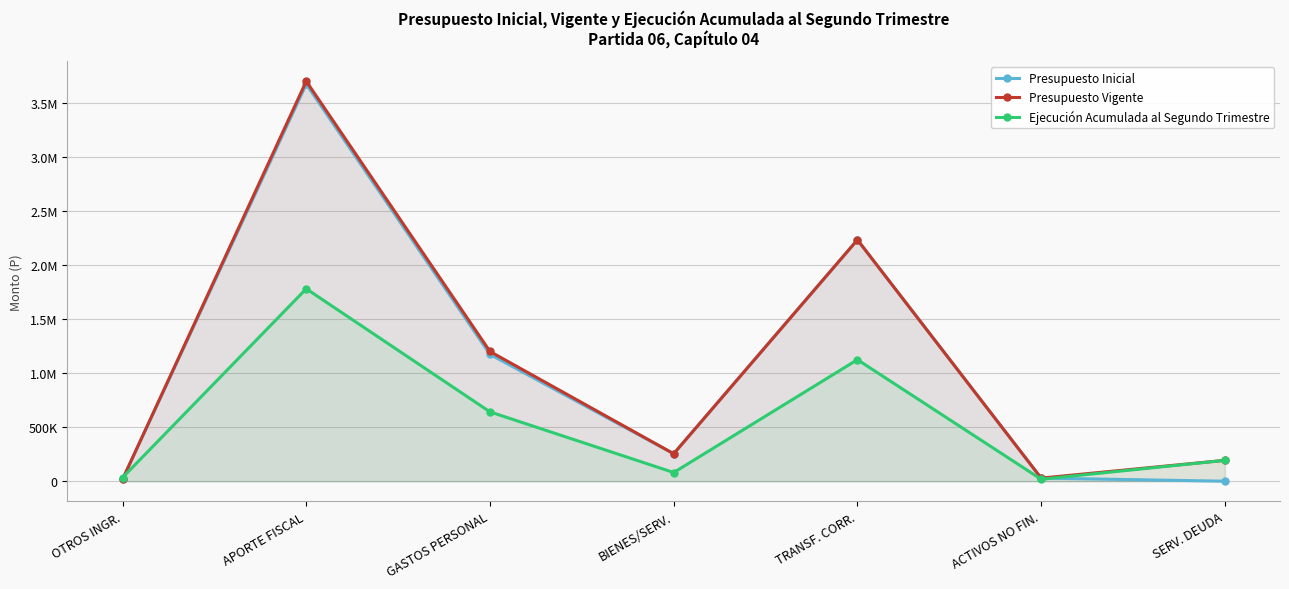

What is the average value of the Ejecución Acumulada al Segundo Trimestre series?

553690